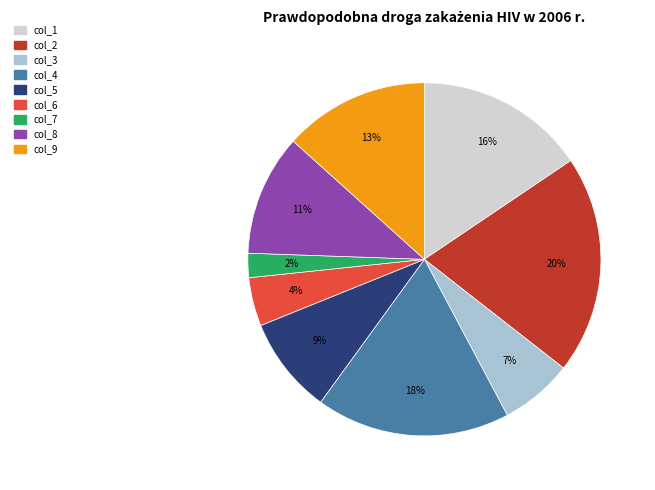

The col_3 slice represents 19% of the pie. True or false?

False